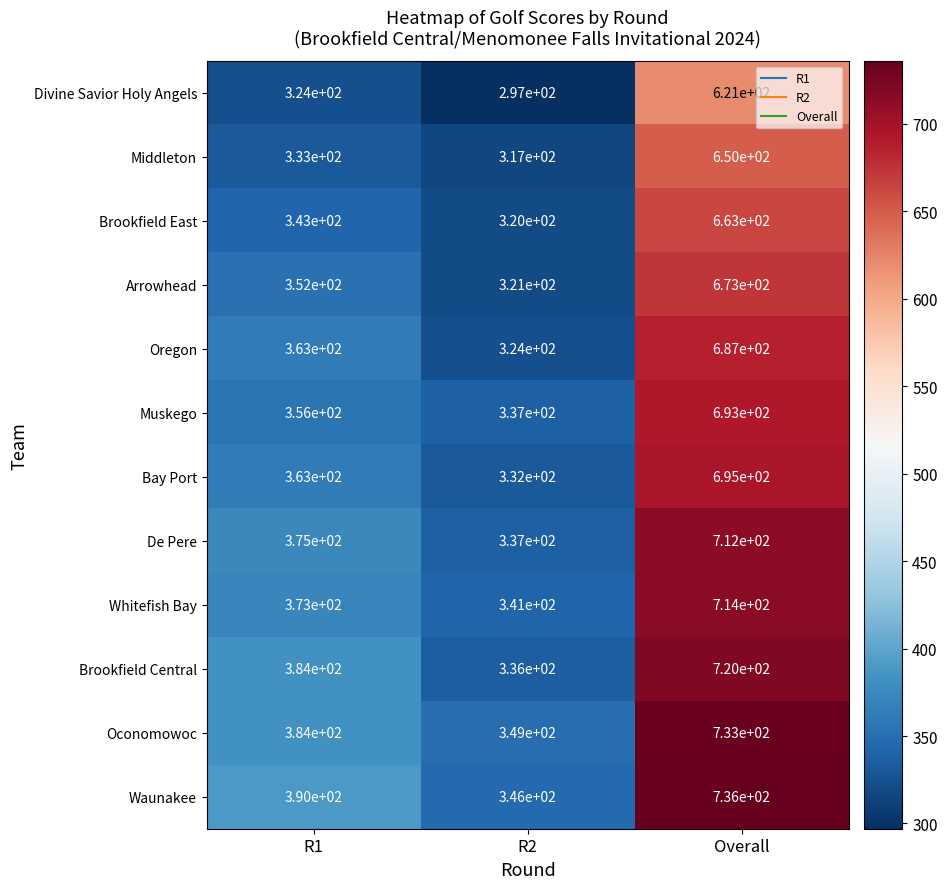

What is the approximate value of Whitefish Bay at Overall, to the nearest 5?

715